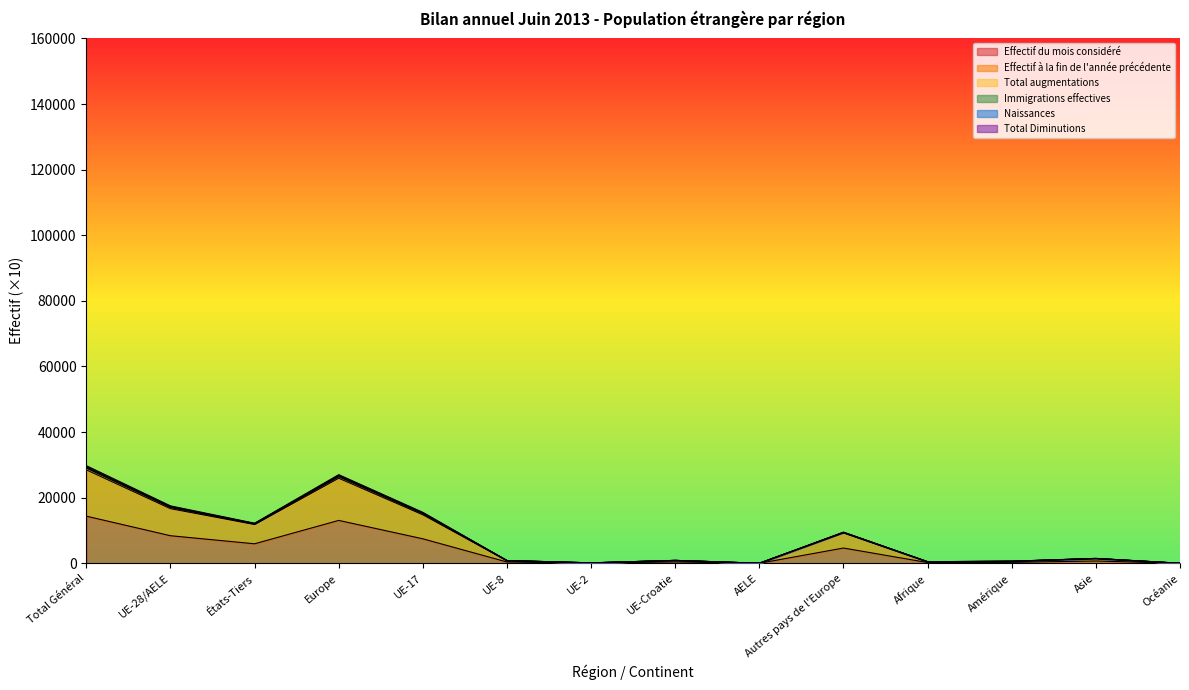

What is the sum of all Total augmentations values?

116299.6